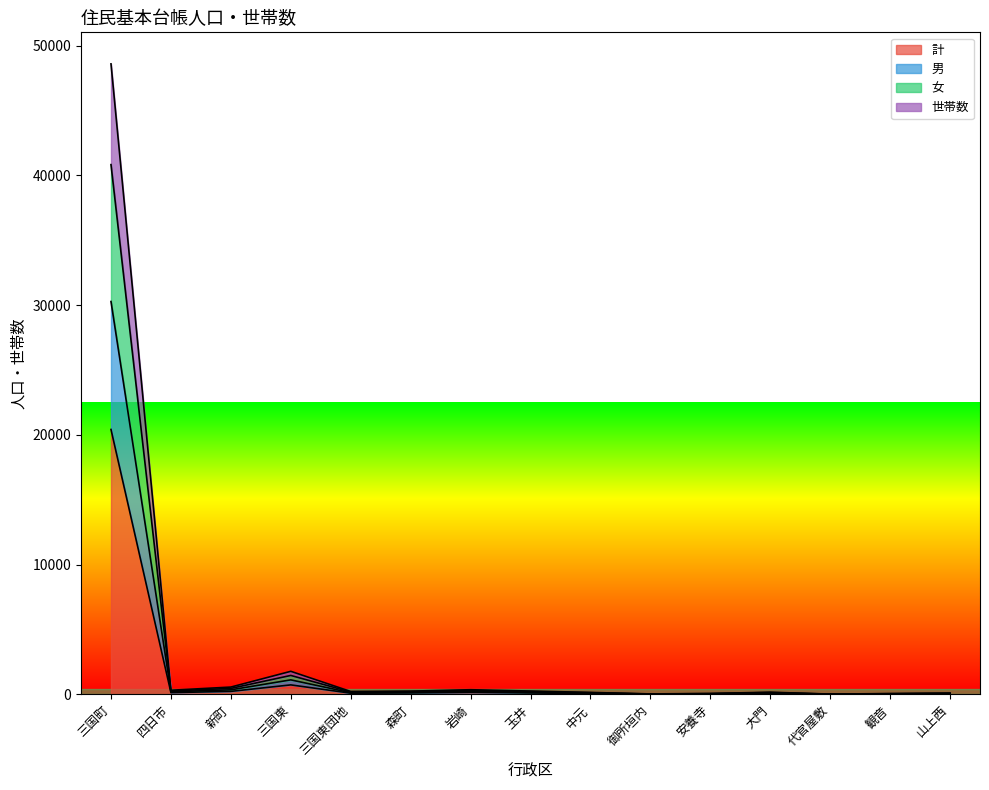

Where is the first local minimum for 計?

四日市